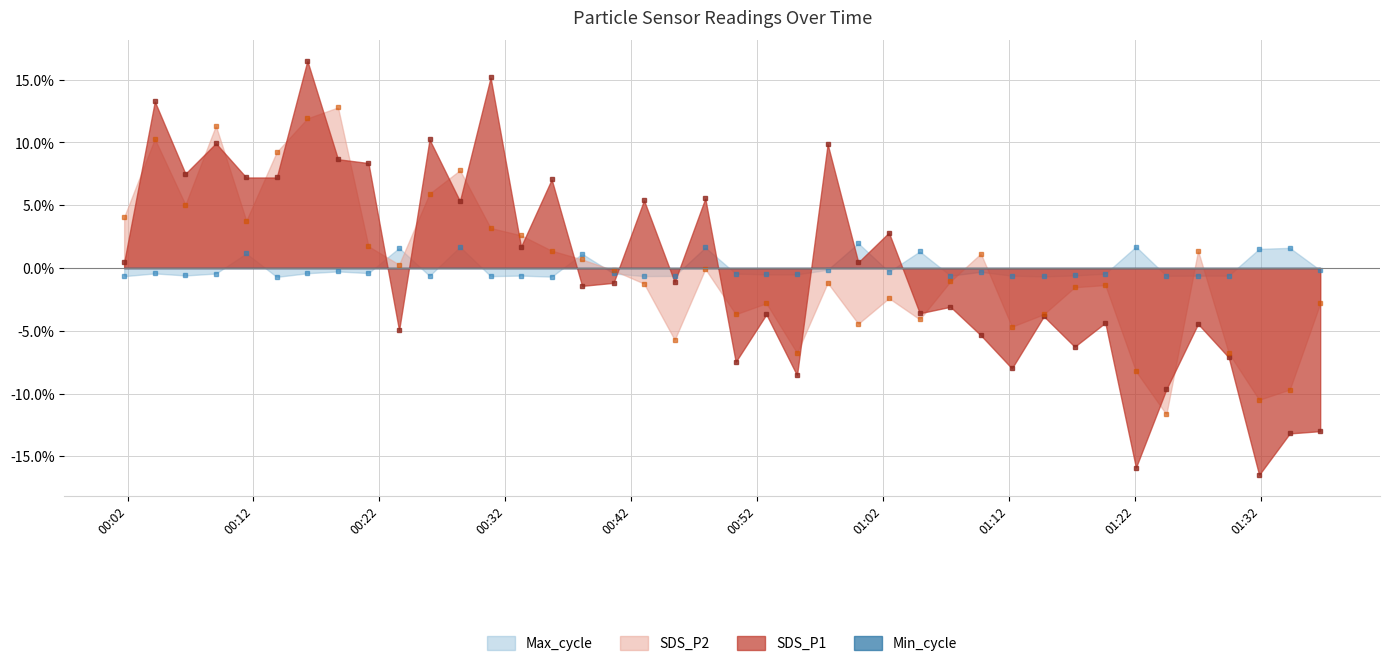

Where is Max_cycle nearest to the value 0?

2023/04/28 00:57:36